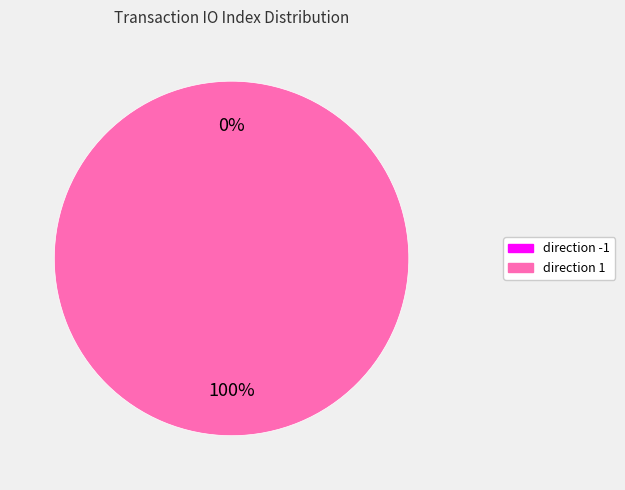

To the nearest percent, what portion does direction 1 represent?

100%